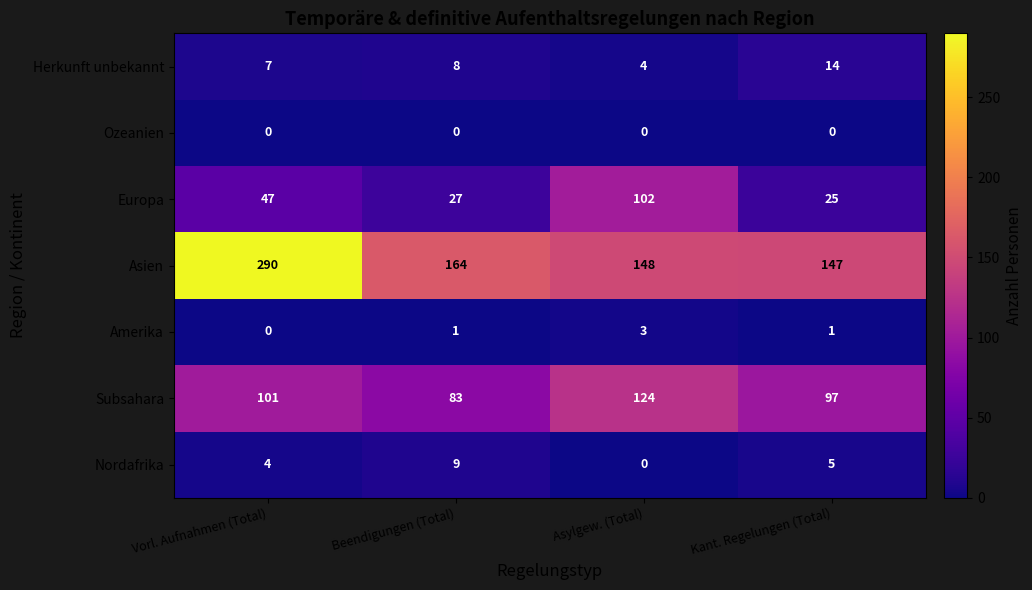

How many data points does each series have?

4